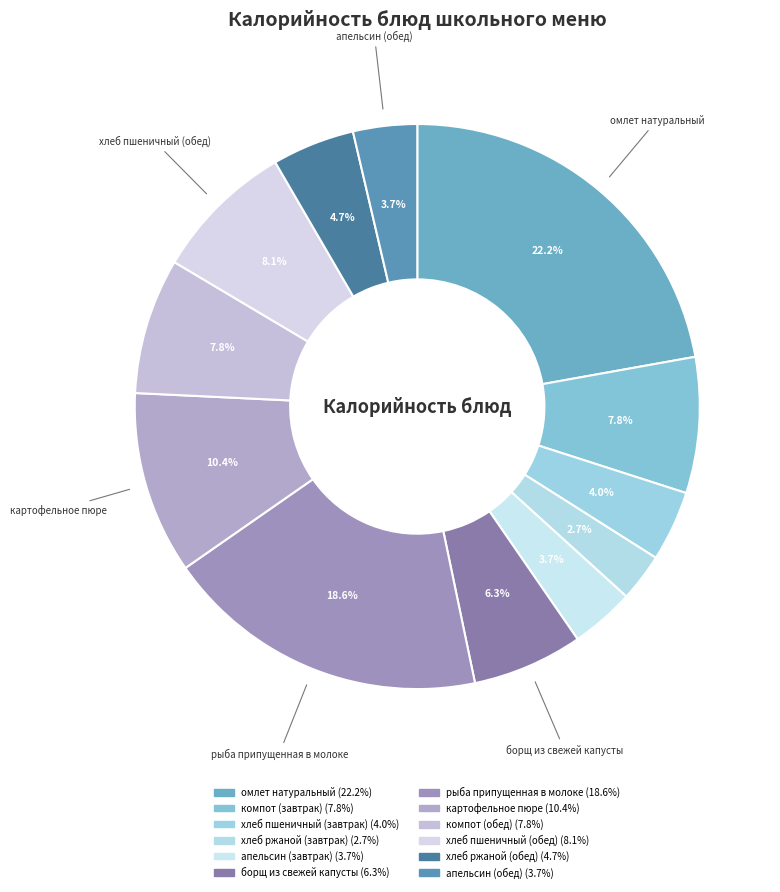

What is the largest slice in the pie chart?

омлет натуральный